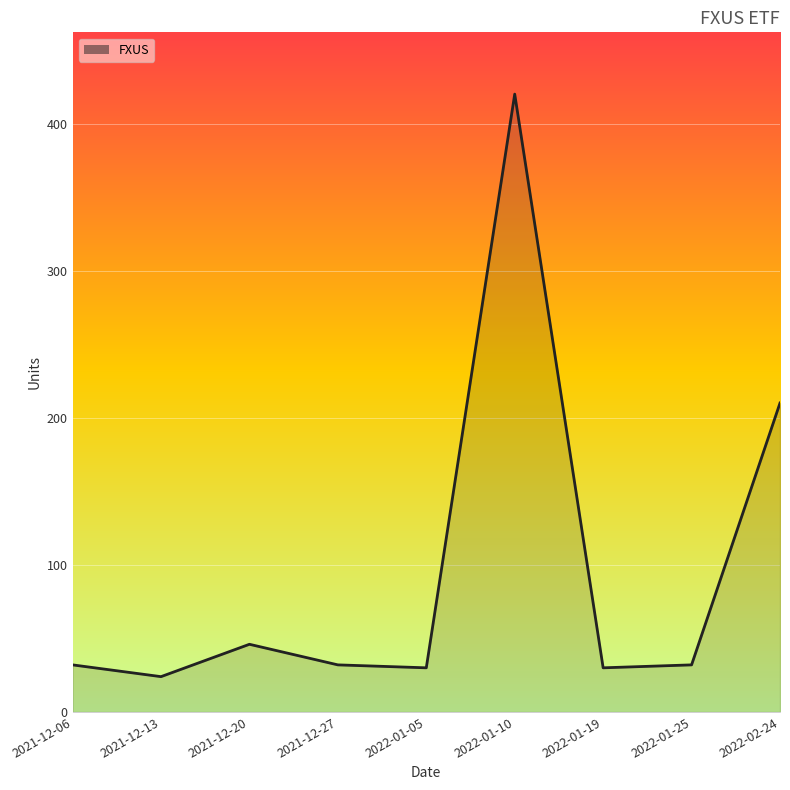

What is the difference between the maximum and minimum values?

396